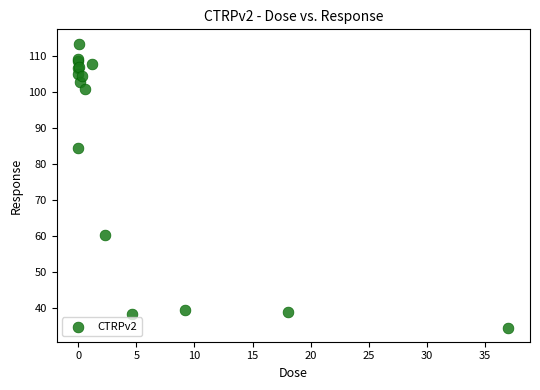

What Y value in the scatter plot is closest to 73?

84.5